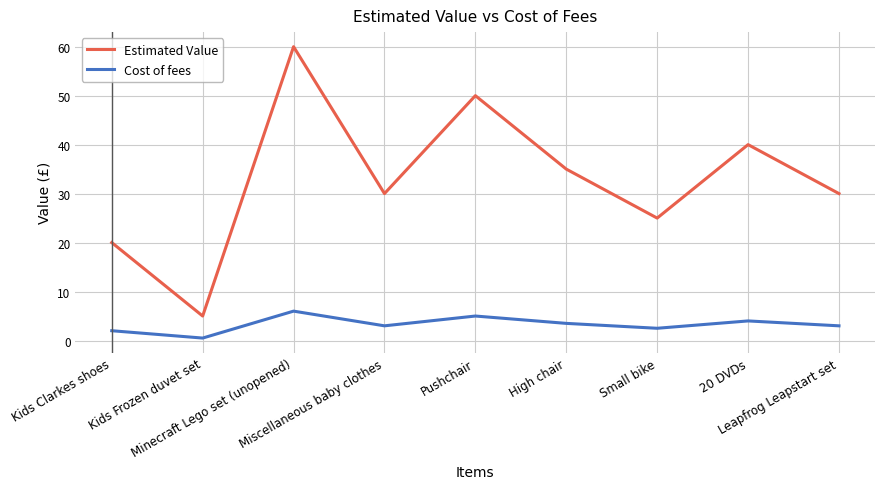

True or false: Estimated Value has a value of 23.1 at 20 DVDs.

False